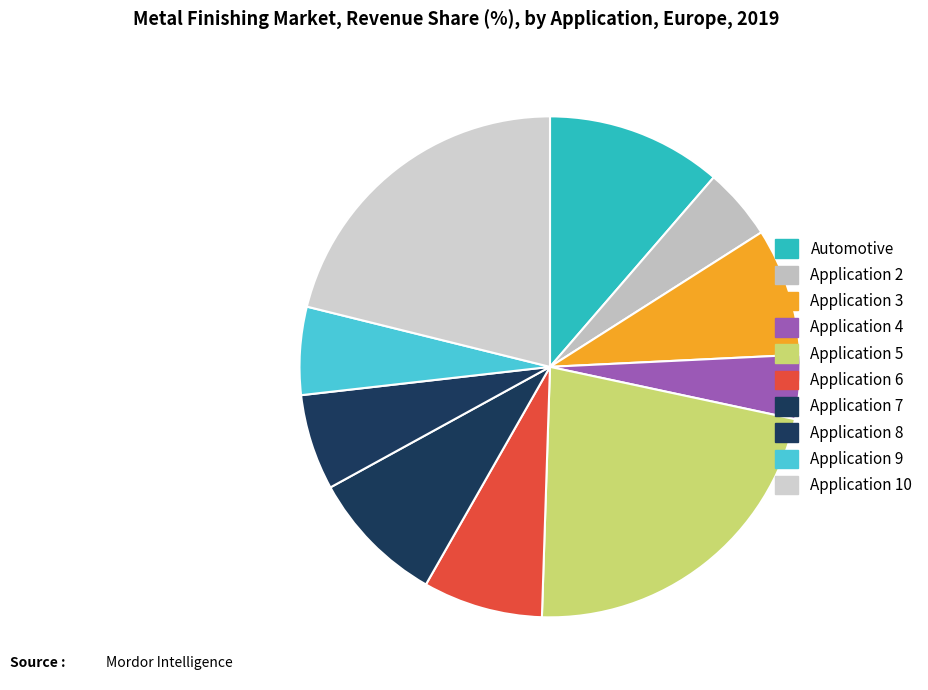

Does any single category account for the majority?

No